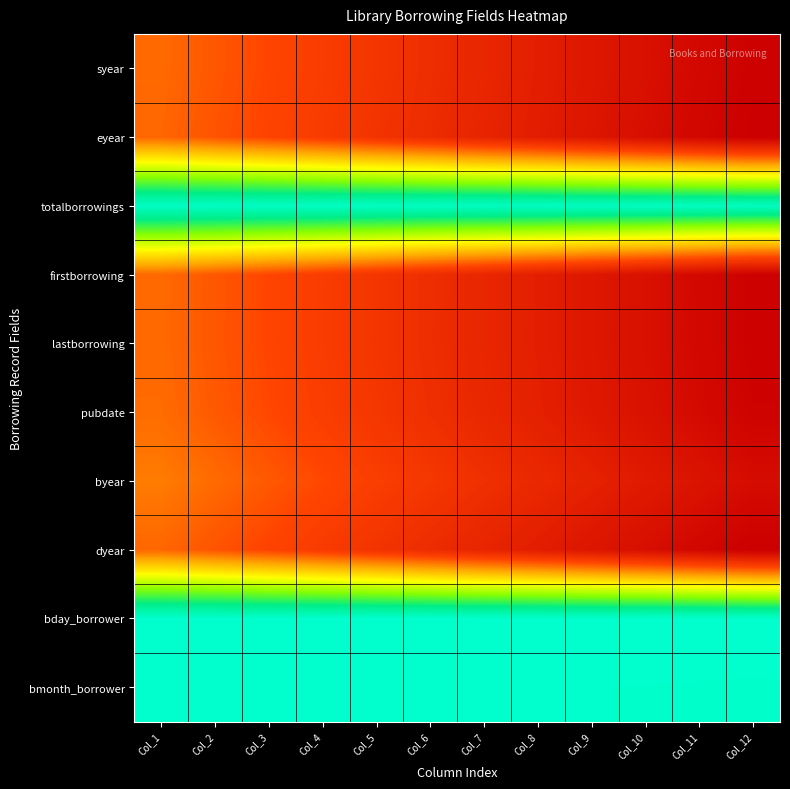

Which label corresponds to the smallest value in the chart?

Col_1